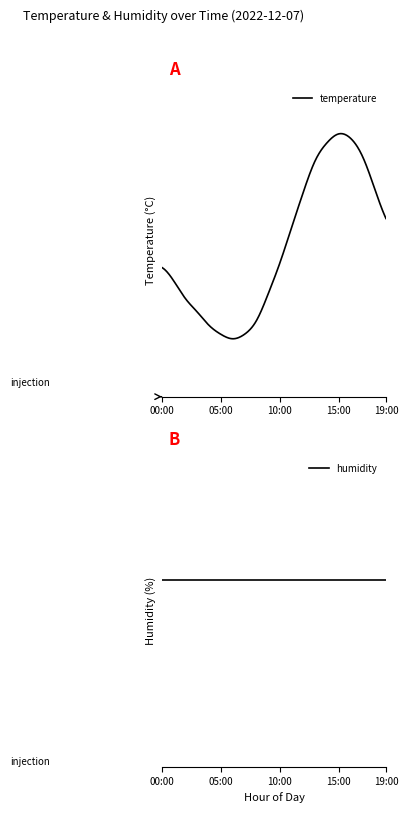

At 00:00, list the series in order from largest to smallest.

humidity, temperature